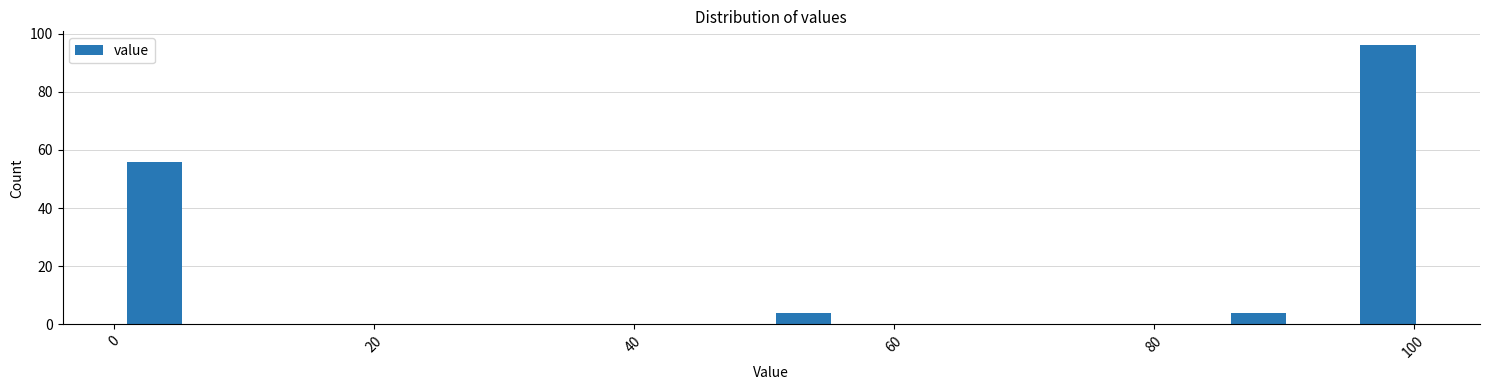

Read against the x-axis, roughly where is the centre of the tallest bar?

98